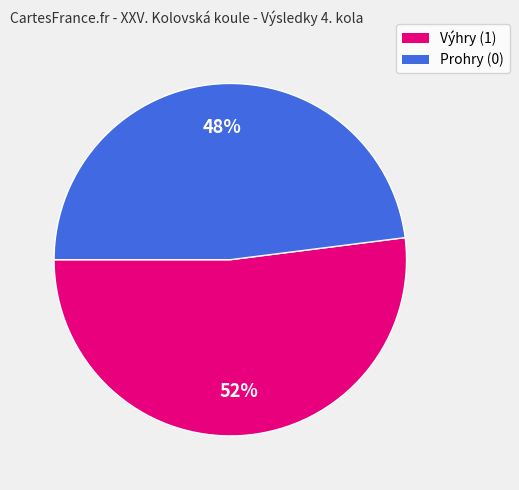

To the nearest percent, what is the average slice percentage?

50%